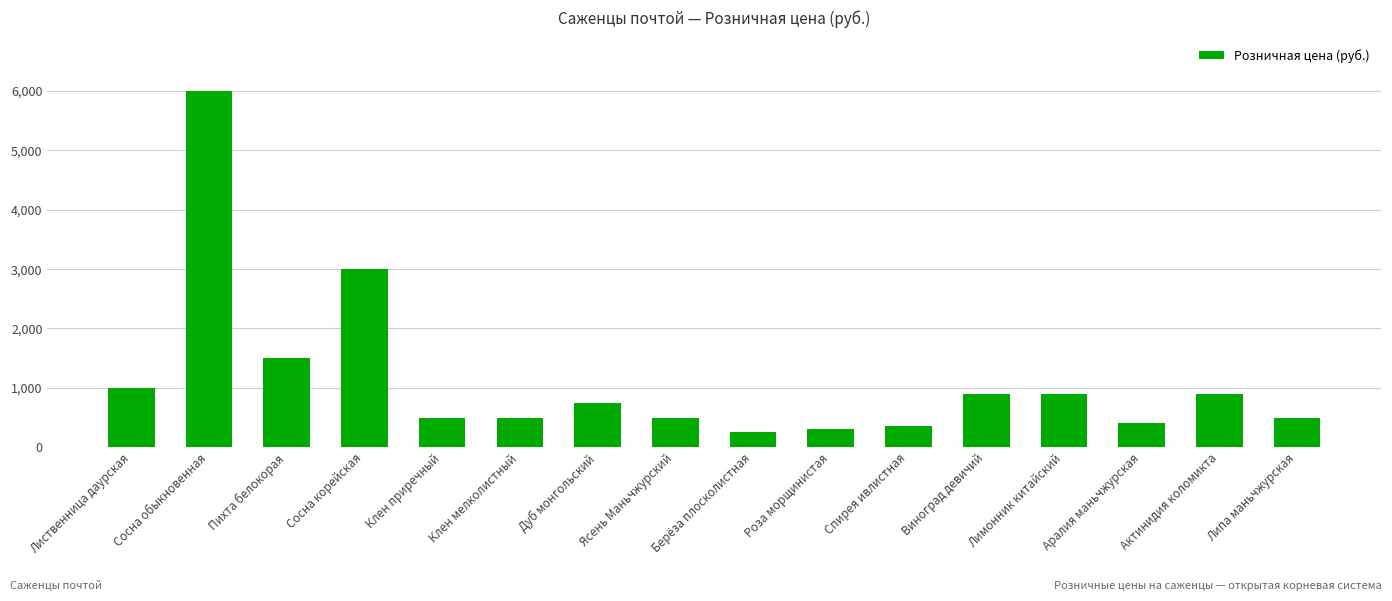

Reading right to left, transcribe all the data shown in this chart.

500	900	400	900	900	350	300	250	500	750	500	500	3000	1500	6000	1000